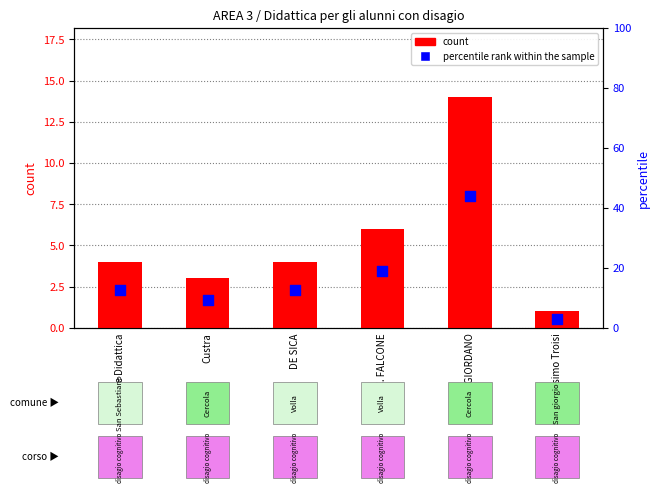

At how many categories does at least one series exceed 16?

2